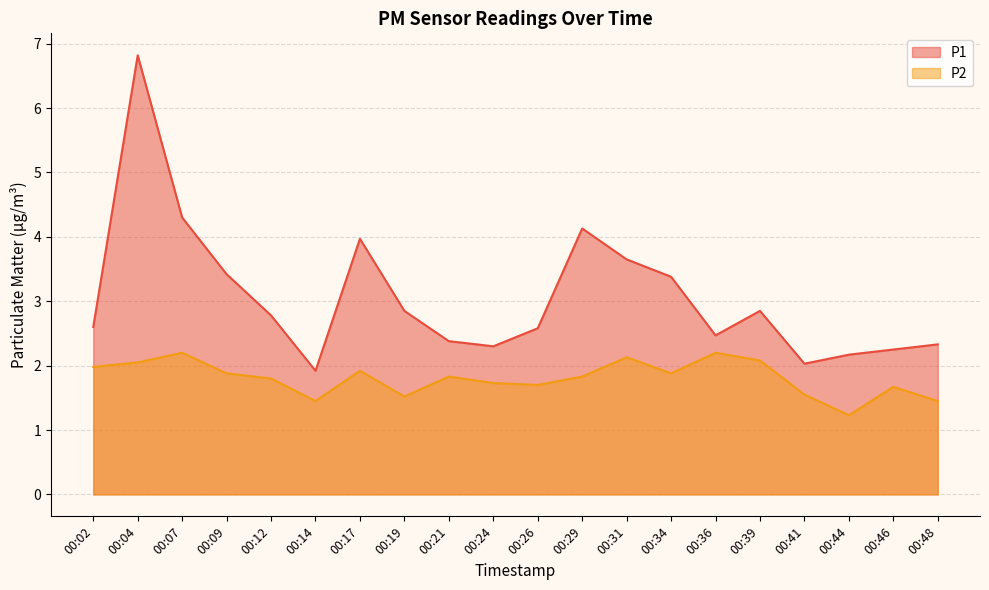

How many values in the P1 series exceed 2?

19